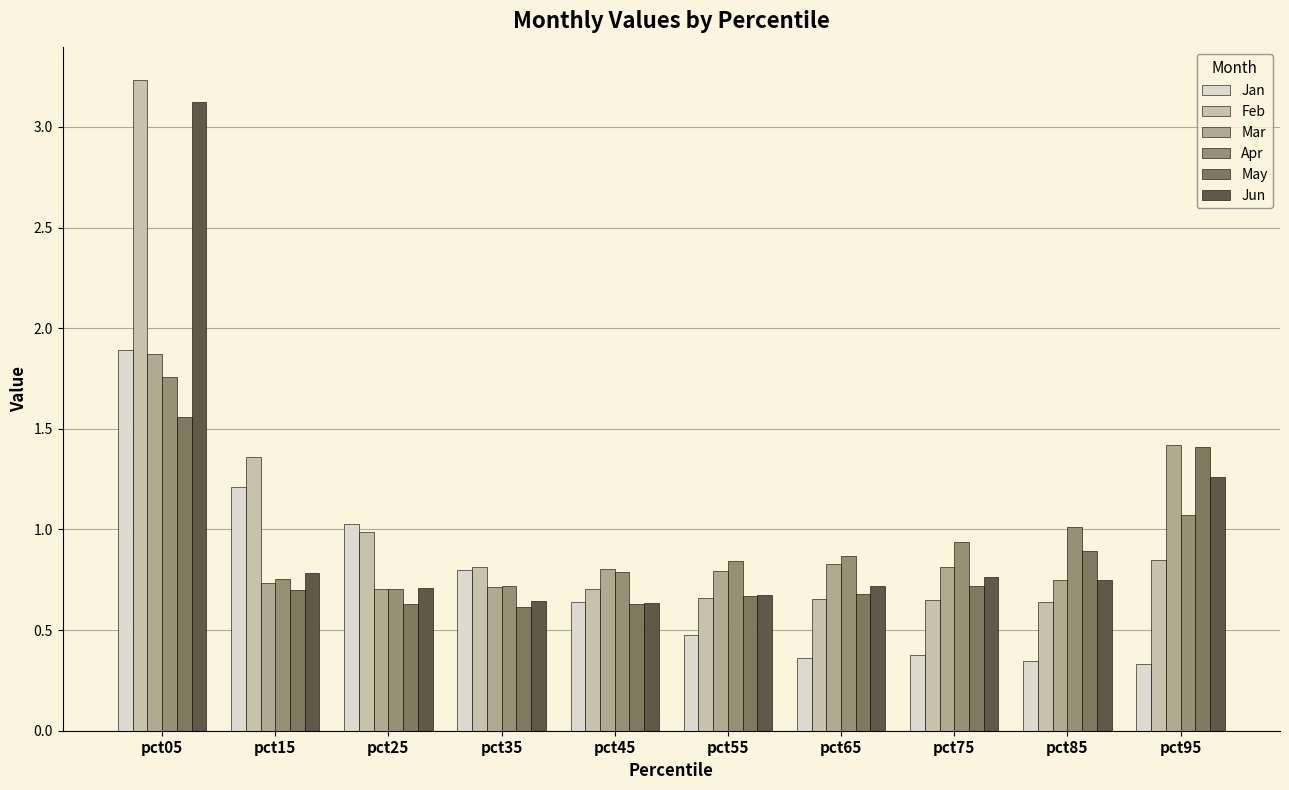

At how many categories does at least one series exceed 1?

5